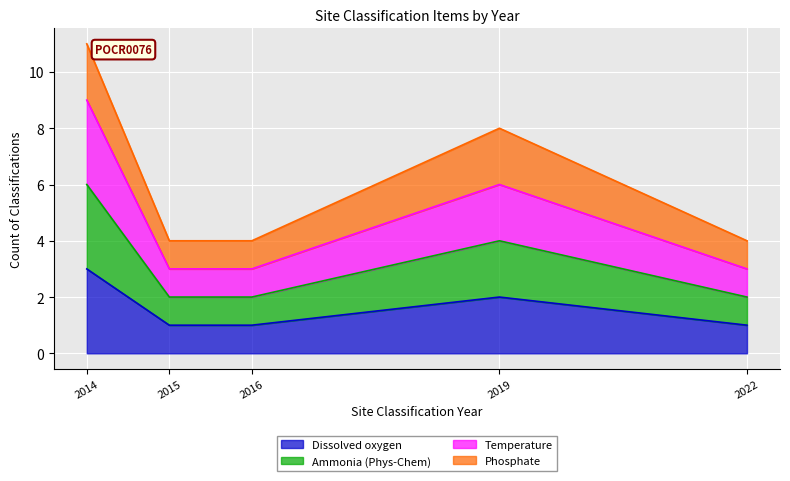

True or false: Temperature and Ammonia (Phys-Chem) cross at least once.

False